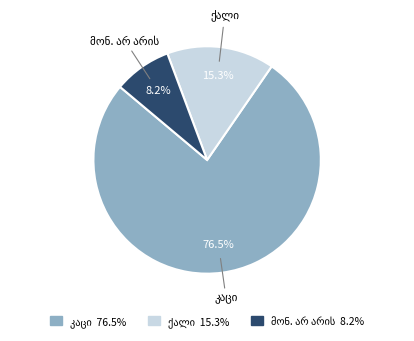

Is there any slice that represents more than half of the pie?

Yes